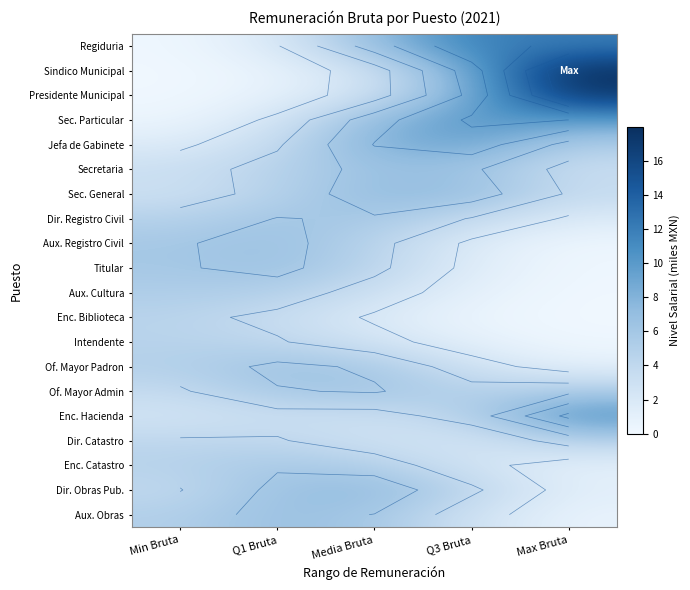

What is the difference between the Aux. Cultura values at Q1 Bruta and Media Bruta?

2.0